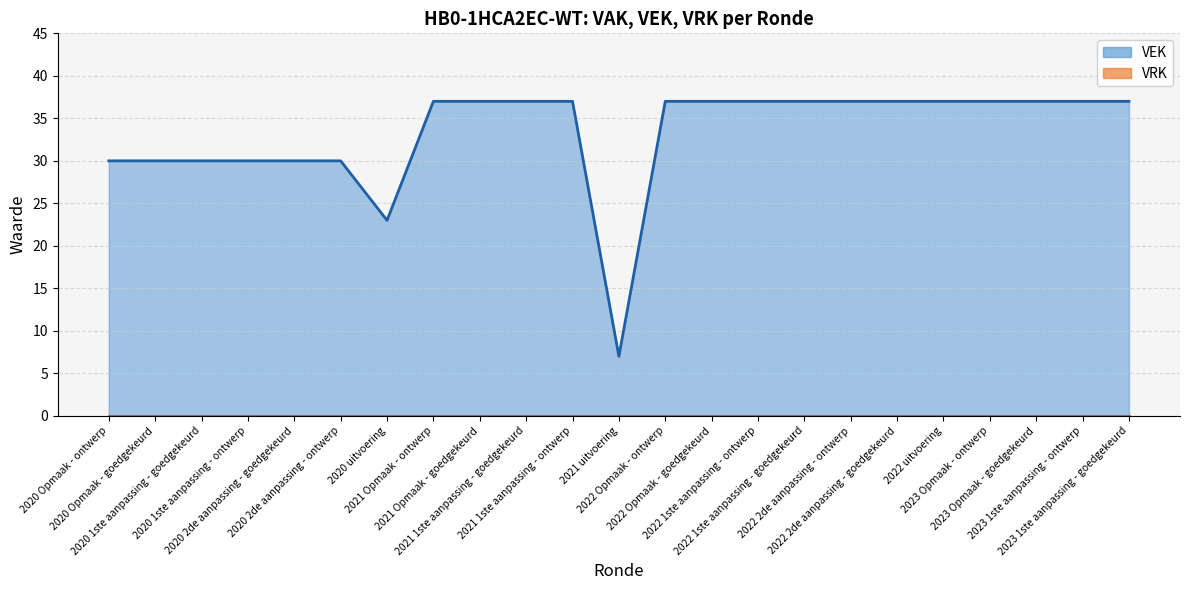

True or false: the data shows 22 at 2021 1ste aanpassing - ontwerp.

False